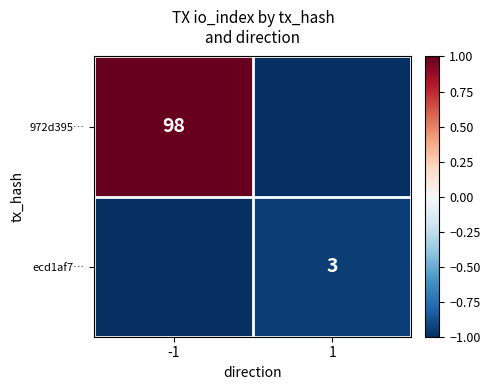

Which category has the highest value across all series?

-1